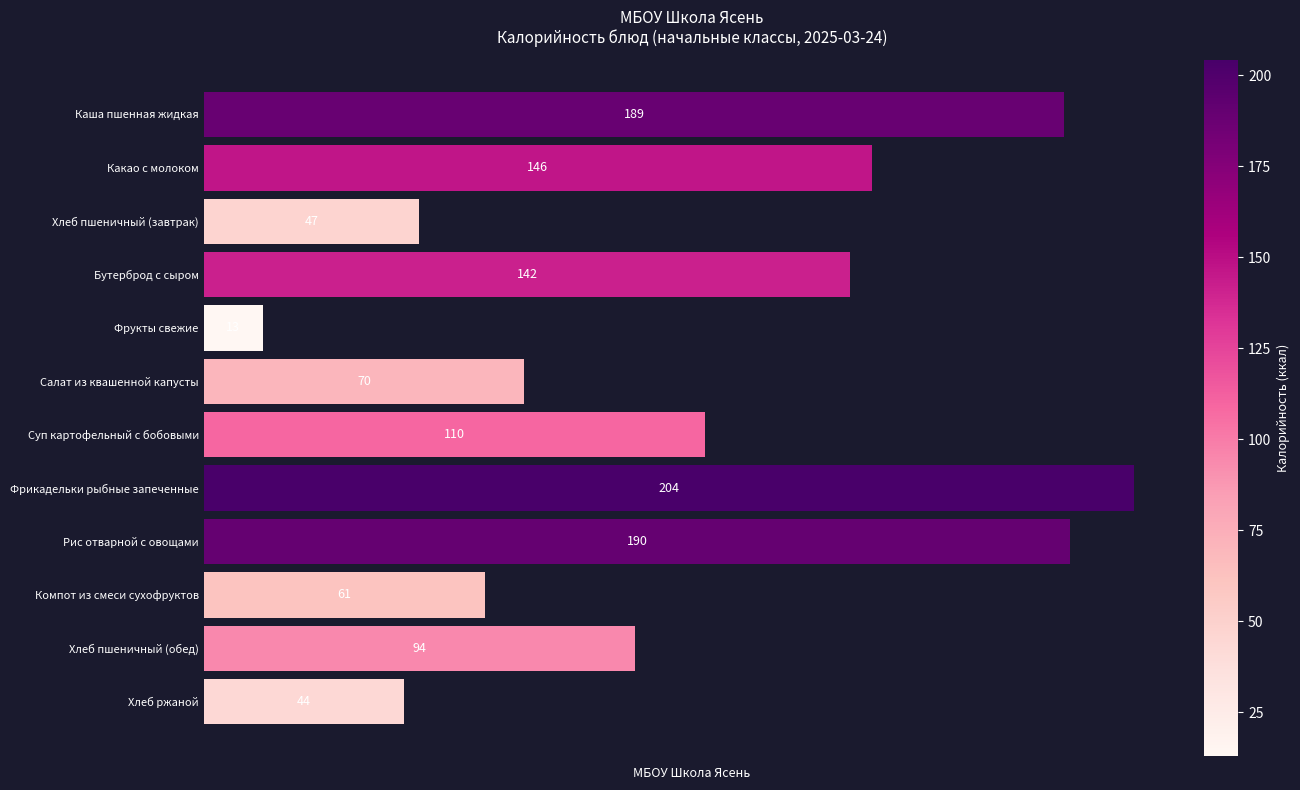

Which label corresponds to the smallest value in the chart?

Фрукты свежие